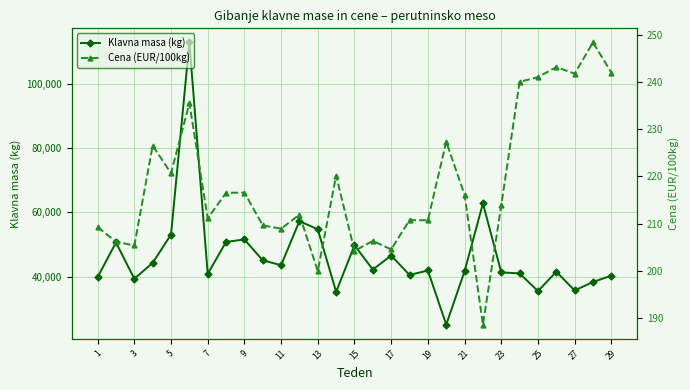

True or false: Klavna masa (kg) has more than 1 points higher than both neighbors.

True